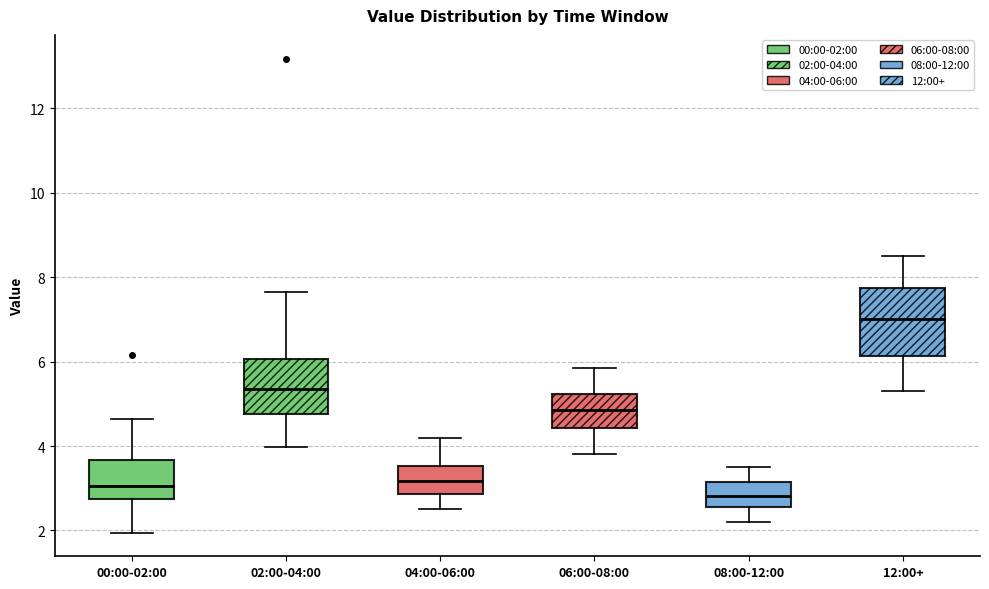

Reading left to right, transcribe this box plot: for each box, give where its median line is, the range the box spans, and where its two whiskers end, as read against the y-axis. The values are not printed on the chart, so give them approximately, as read against the axis.

00:00-02:00: median 3.0, box 2.8 to 3.6, whiskers 2.0 to 4.6
02:00-04:00: median 5.4, box 4.8 to 6.0, whiskers 4.0 to 7.6
04:00-06:00: median 3.2, box 2.8 to 3.6, whiskers 2.6 to 4.2
06:00-08:00: median 4.8, box 4.4 to 5.2, whiskers 3.8 to 5.8
08:00-12:00: median 2.8, box 2.6 to 3.2, whiskers 2.2 to 3.6
12:00+: median 7.0, box 6.2 to 7.8, whiskers 5.4 to 8.6